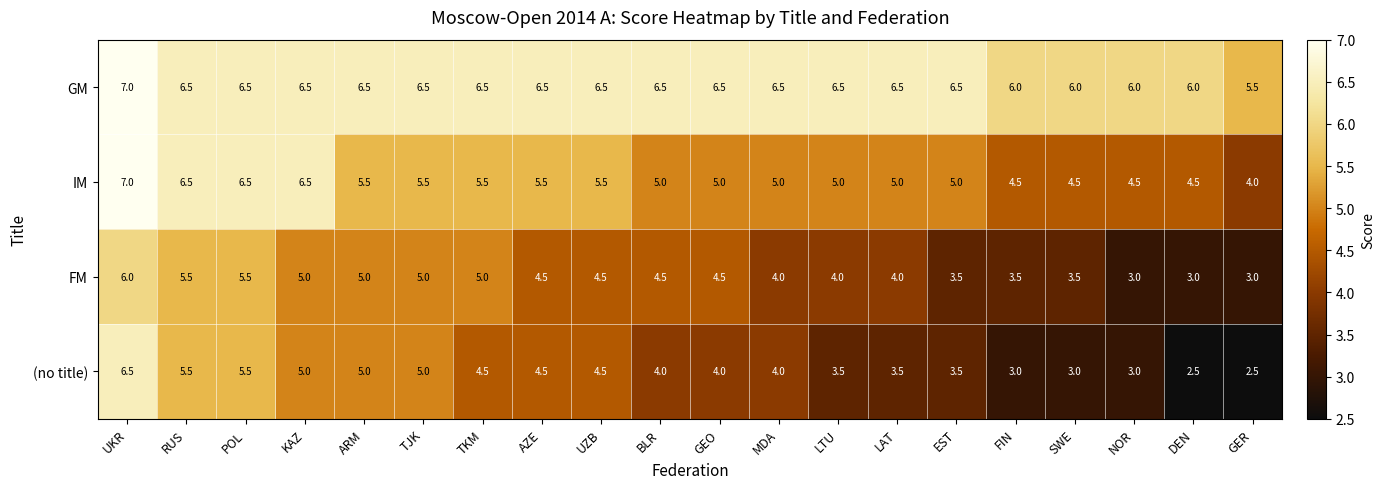

What is the sum of the FM values at ARM and POL?

10.5